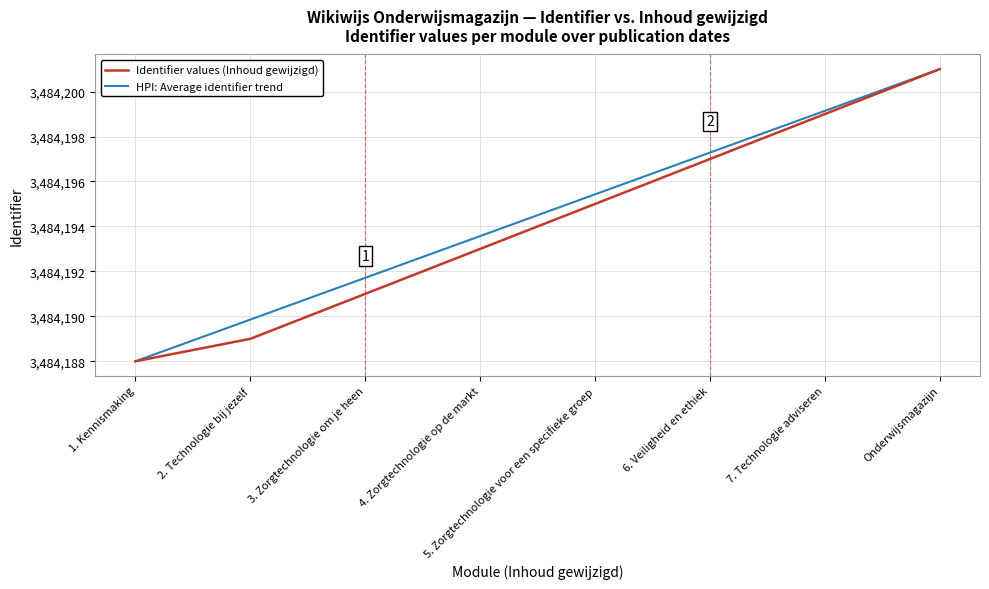

What position from the left is 2. Technologie bij jezelf?

2